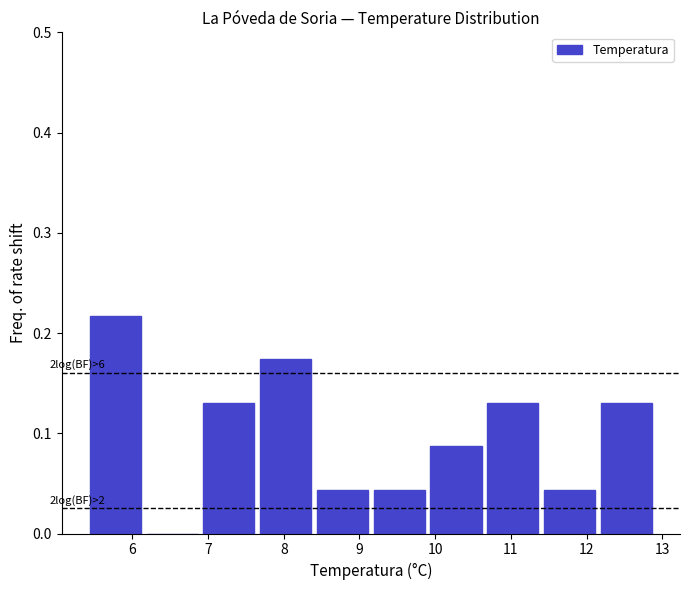

Which range on the x-axis has the tallest bar?

5.40 to 6.15